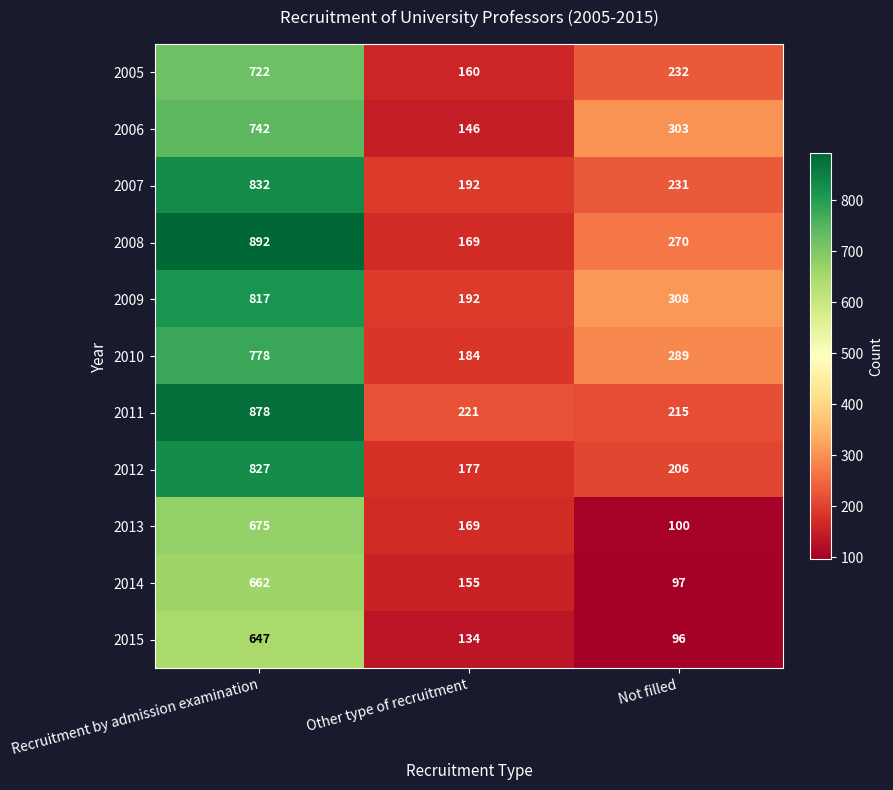

At which label does 2014 reach its peak?

Recruitment by admission examination